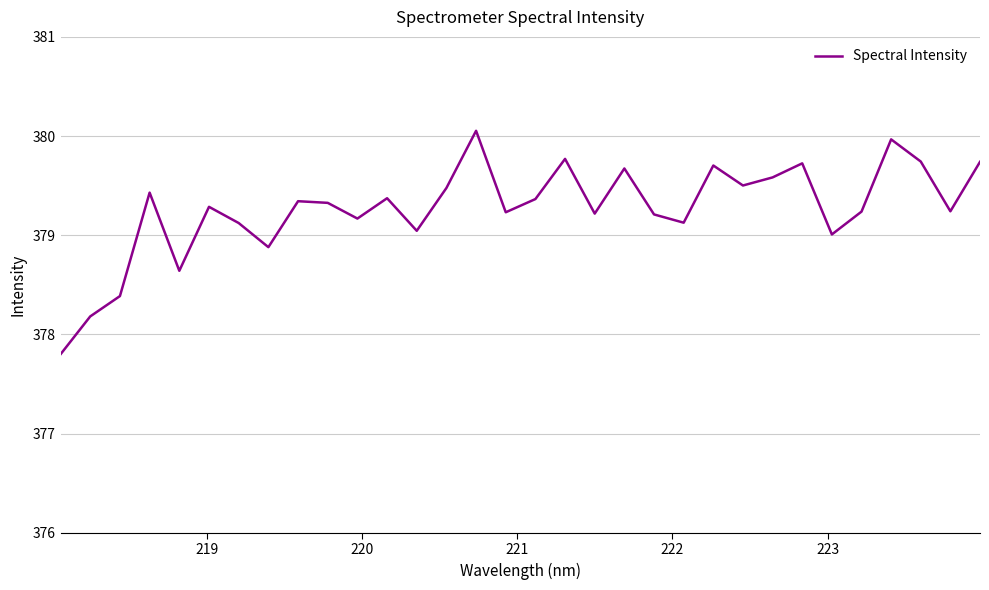

What is the difference between the maximum and minimum values?

2.3